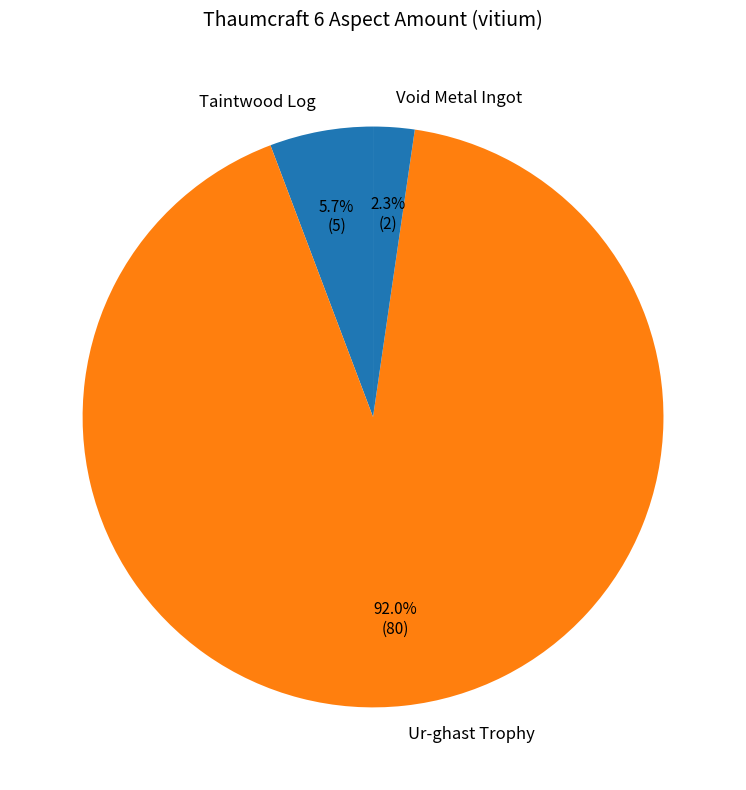

How many slices are in this pie chart?

3